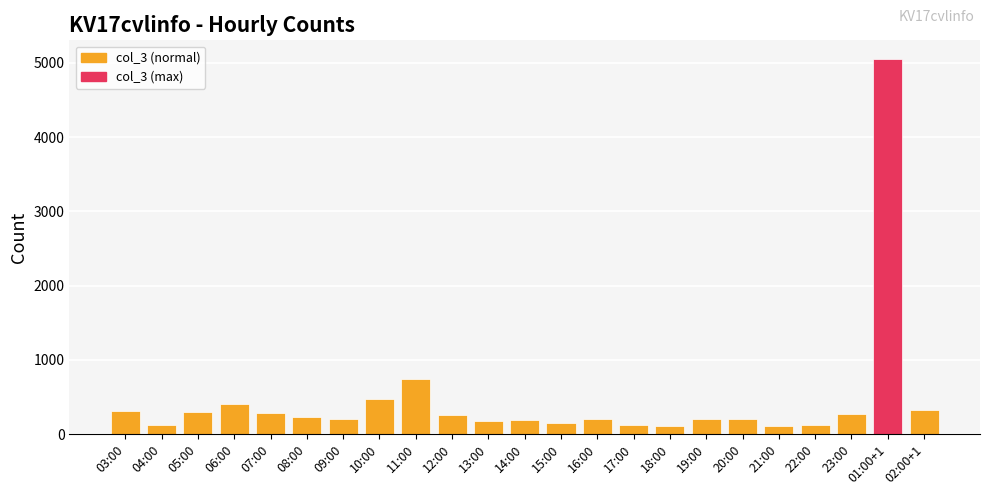

What is the change in value from 18:00 to 01:00+1?

+4943